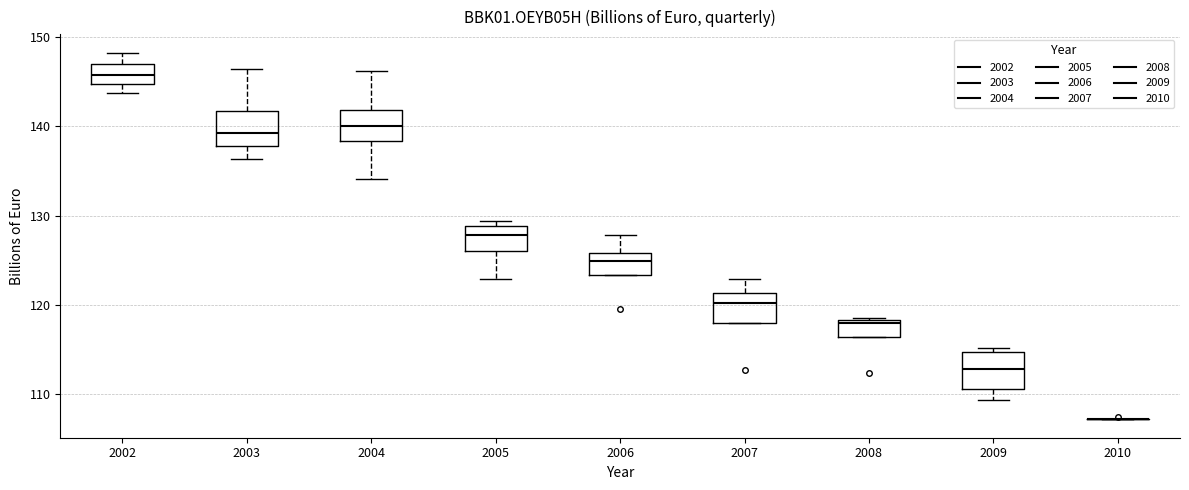

Reading left to right, read every box against the y-axis: the position of its median line, the range the box covers, and the ends of its whiskers. The values are not printed on the chart, so give them approximately, as read against the axis.

2002: median 146, box 145 to 147, whiskers 144 to 148
2003: median 139, box 138 to 142, whiskers 136 to 146
2004: median 140, box 138 to 142, whiskers 134 to 146
2005: median 128, box 126 to 129, whiskers 123 to 129 (just above the box's upper edge)
2006: median 125, box 123 to 126, whiskers 123 to 128
2007: median 120, box 118 to 121, whiskers 118 to 123
2008: median 118 (just below the box's upper edge), box 116 to 118, whiskers 116 to 119
2009: median 113, box 111 to 115, whiskers 109 to 115 (just above the box's upper edge)
2010: box collapsed to a line at 107, whiskers 107 to 107